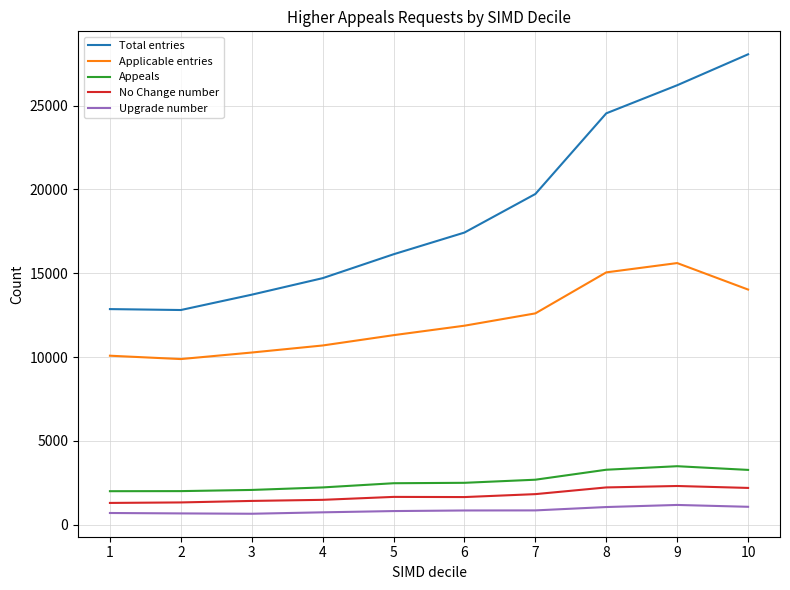

True or false: No Change number and Upgrade number intersect in this chart.

False